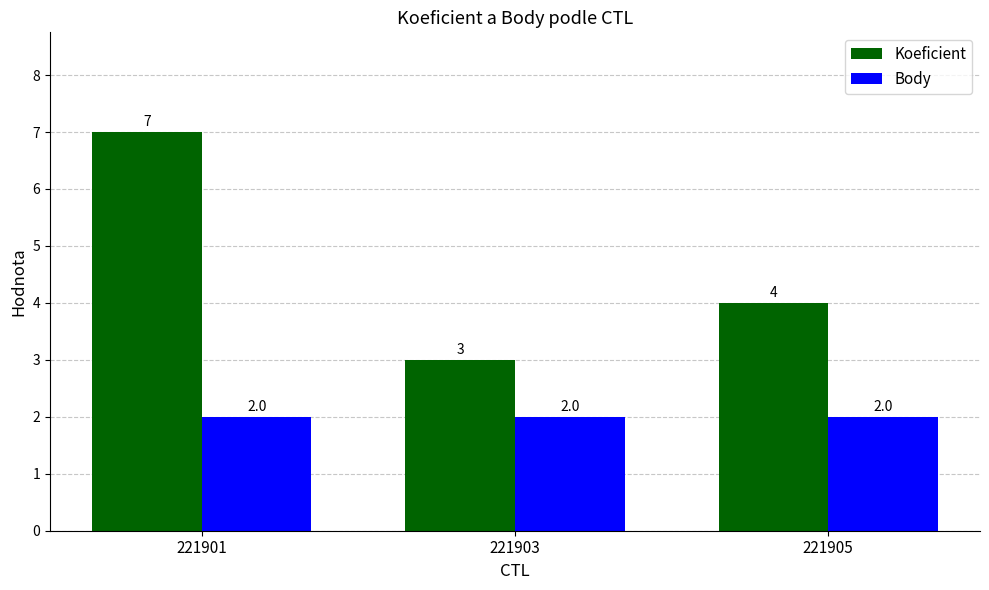

True or false: Body has a value of 1 at 221903.

False